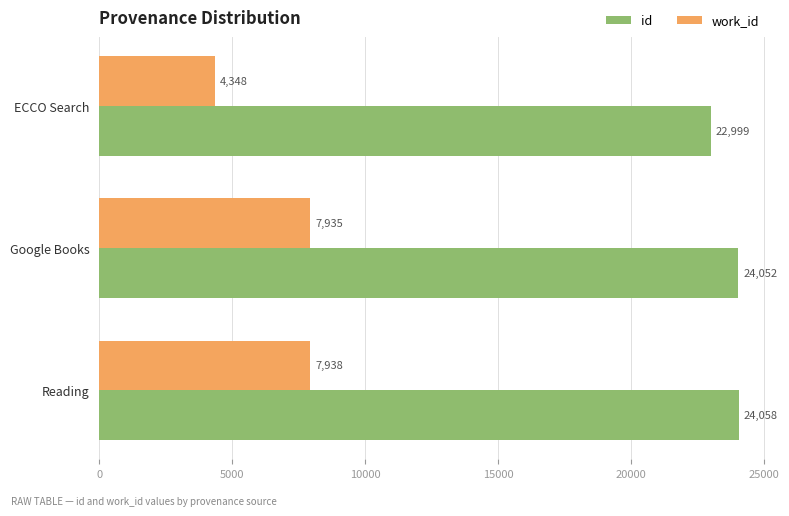

The work_id series shows 7938 at Reading. True or false?

True